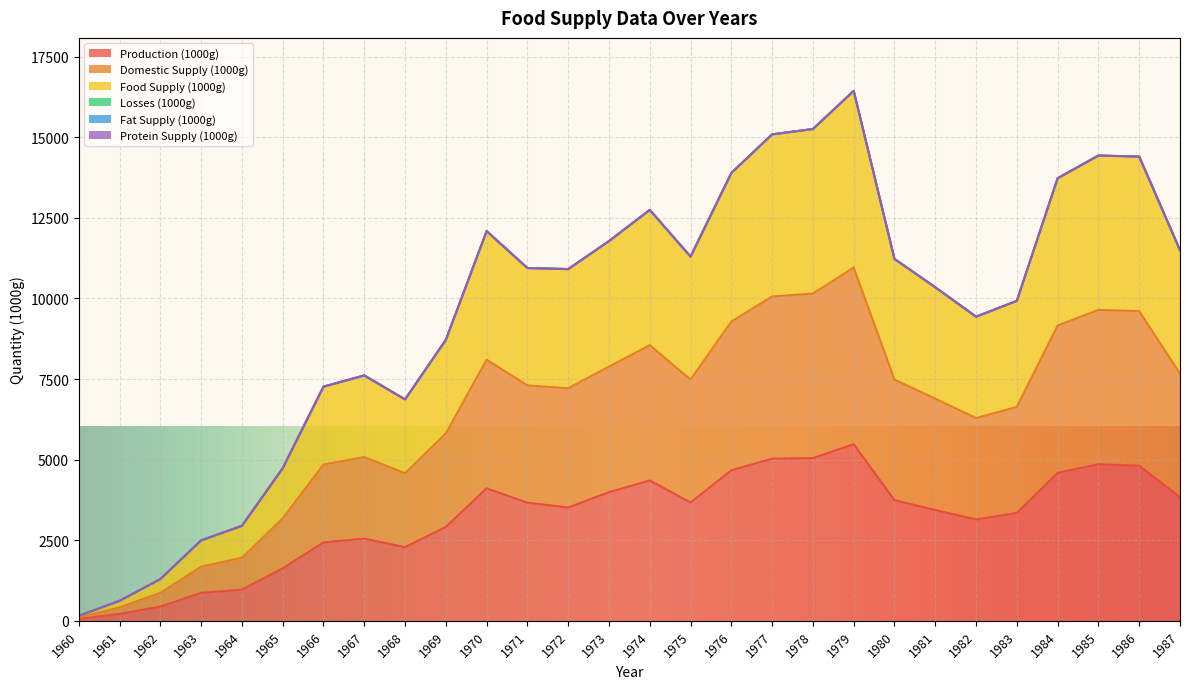

In Food Supply (1000g), how many points are lower than both neighbors (excluding endpoints)?

4